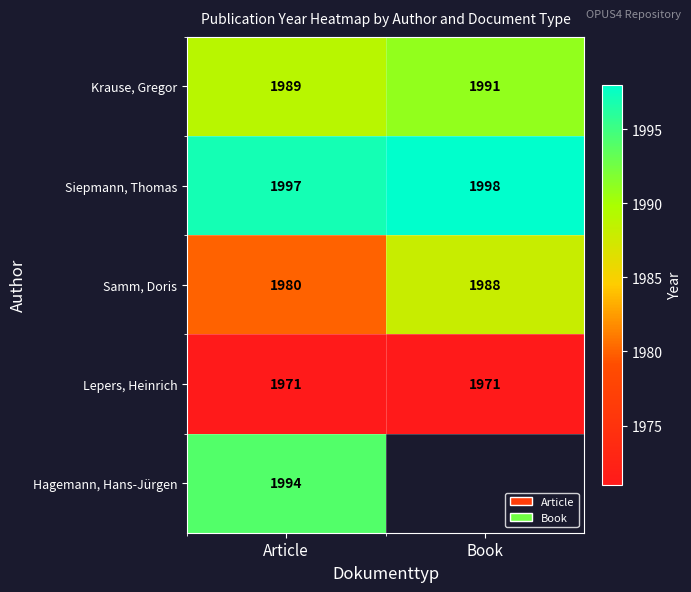

What is the spread (max minus min) of values at Article?

26